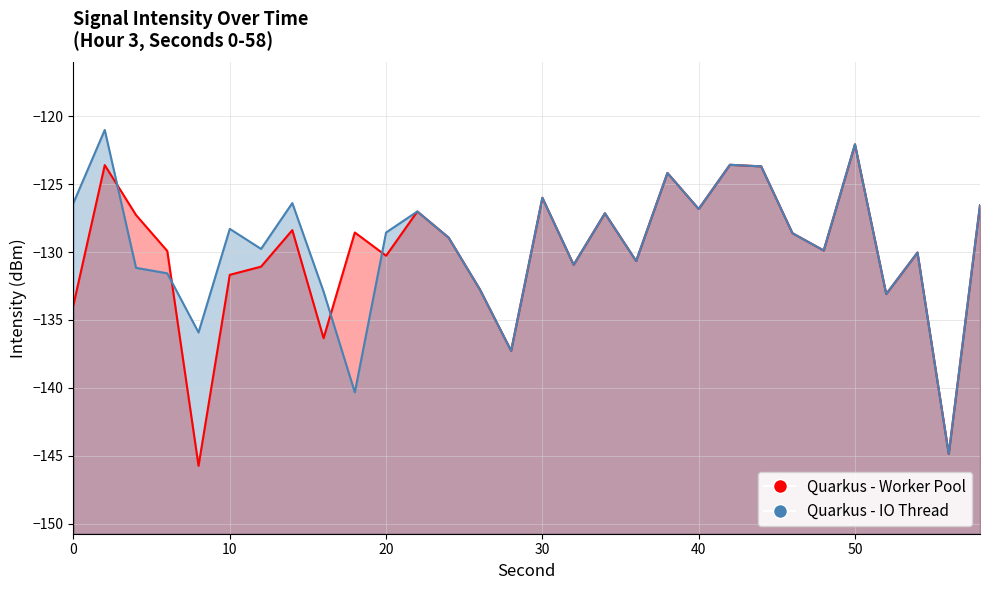

After their last crossing, which series has the higher values: Quarkus - IO Thread or Quarkus - Worker Pool?

Quarkus - IO Thread